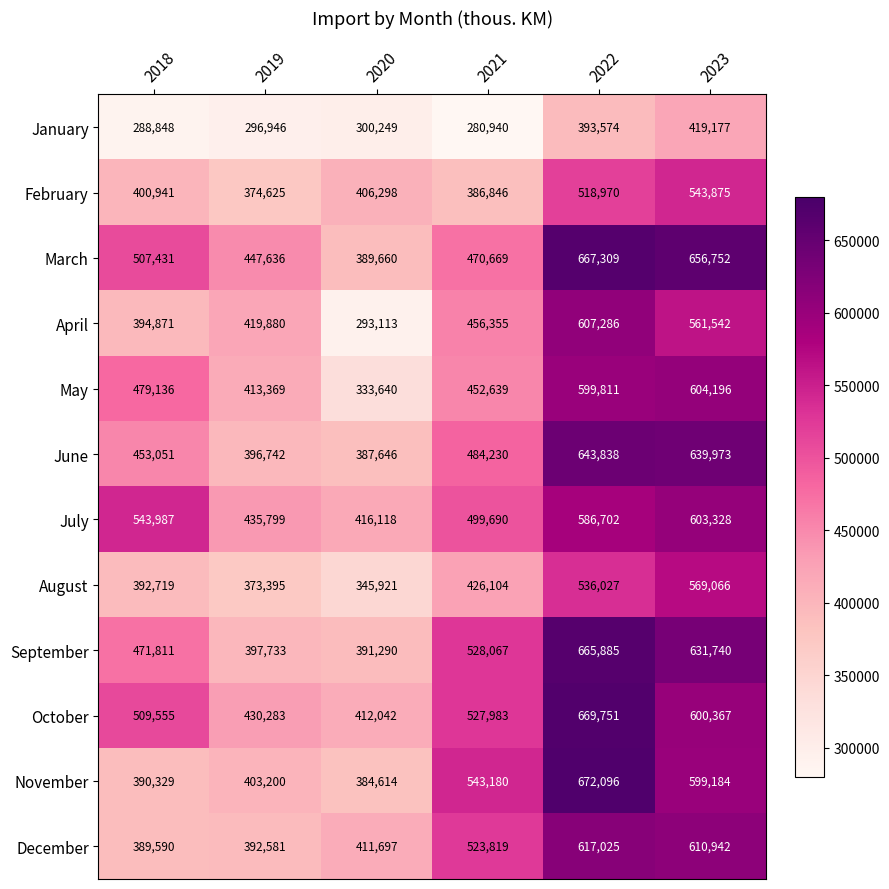

What is the approximate value of November at 2019, to the nearest 10?

403200